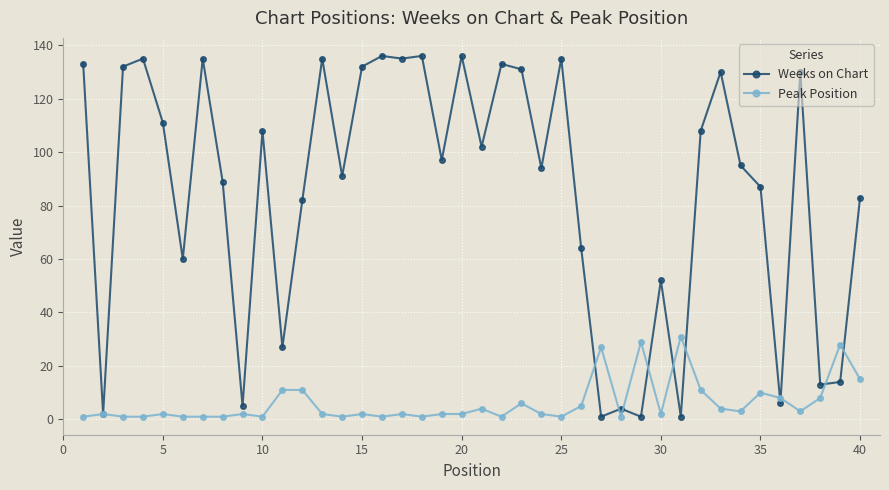

What is the value of the Weeks on Chart point at the 24th from the left?

94